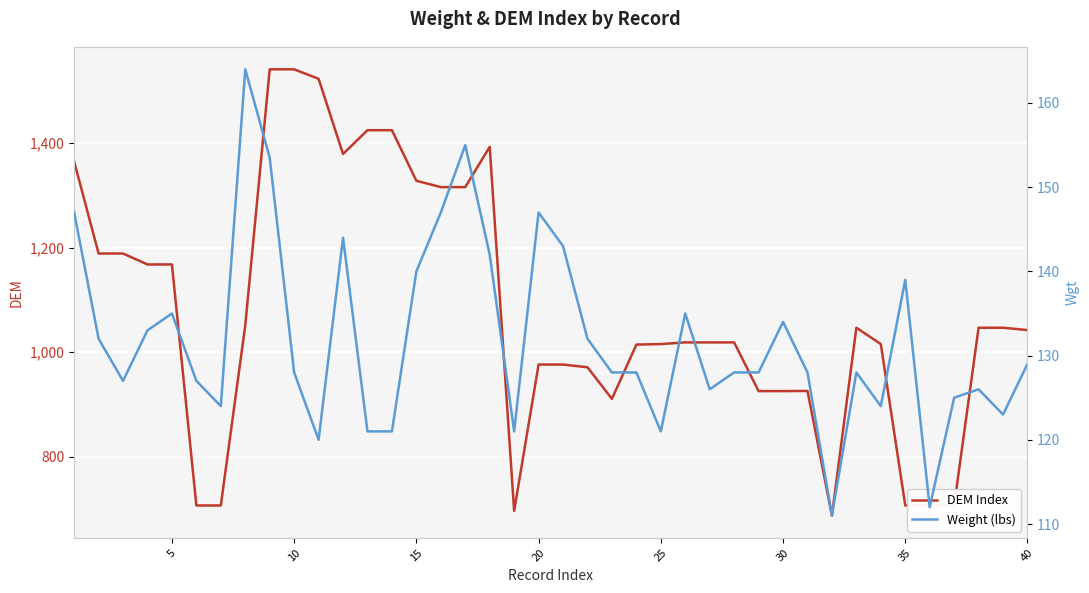

What are all the series names shown in the legend?

DEM Index, Weight (lbs)